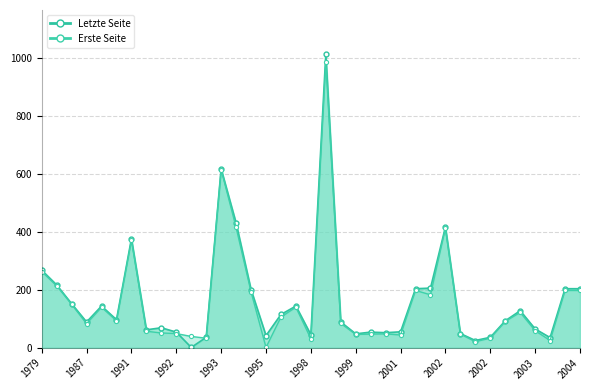

What is the difference between the second highest and second lowest values in the Erste Seite series?

595